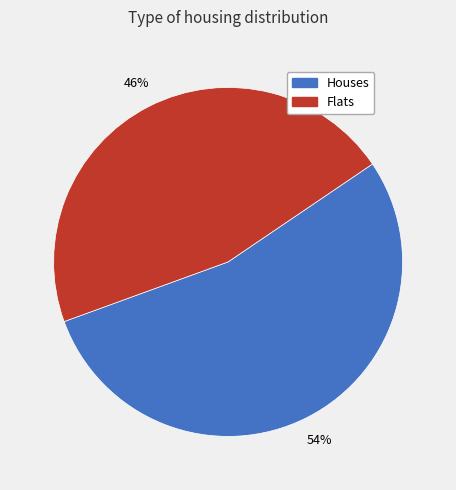

Combined, do Houses and Flats account for over 50%?

Yes